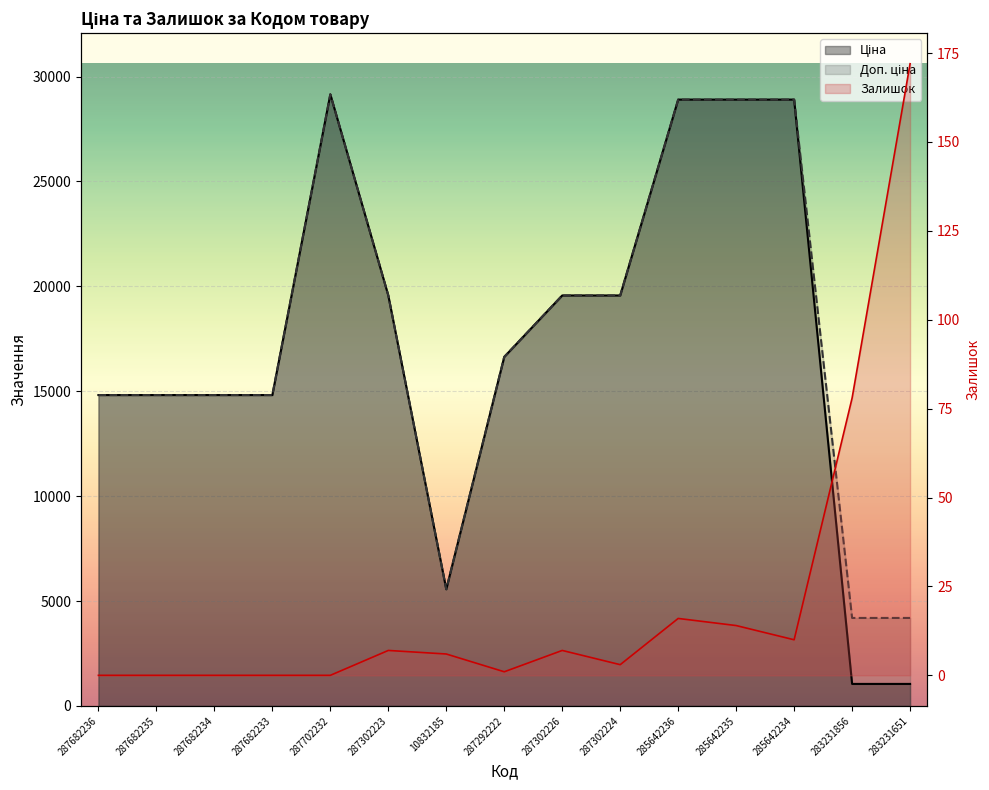

True or false: Доп. ціна has a value of 21136.7 at 287682234.

False